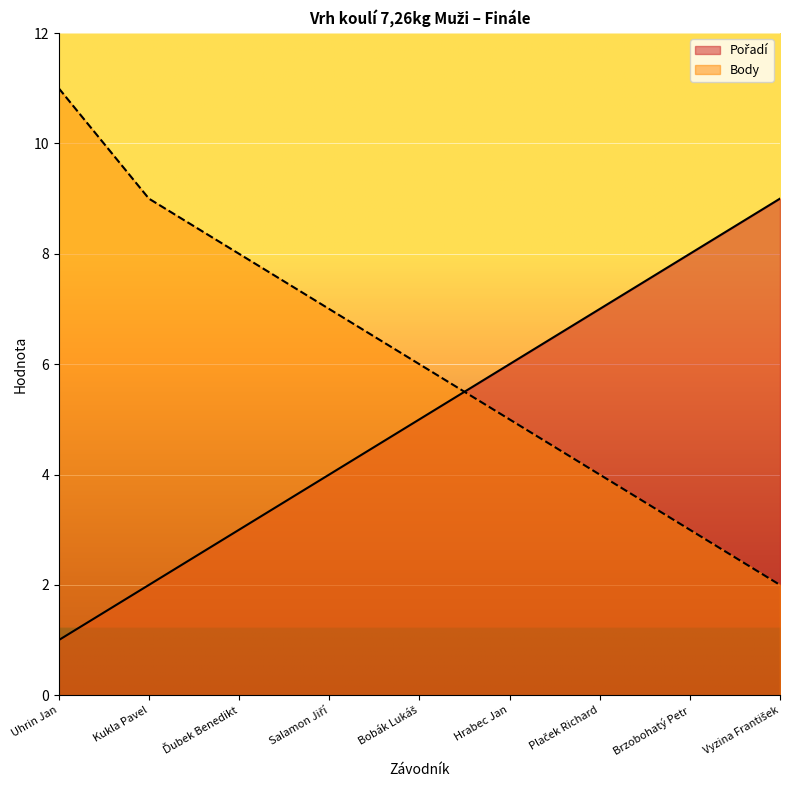

Reading left to right, list all the values displayed in this chart.

Pořadí: 1	2	3	4	5	6	7	8	9
Body: 11	9	8	7	6	5	4	3	2